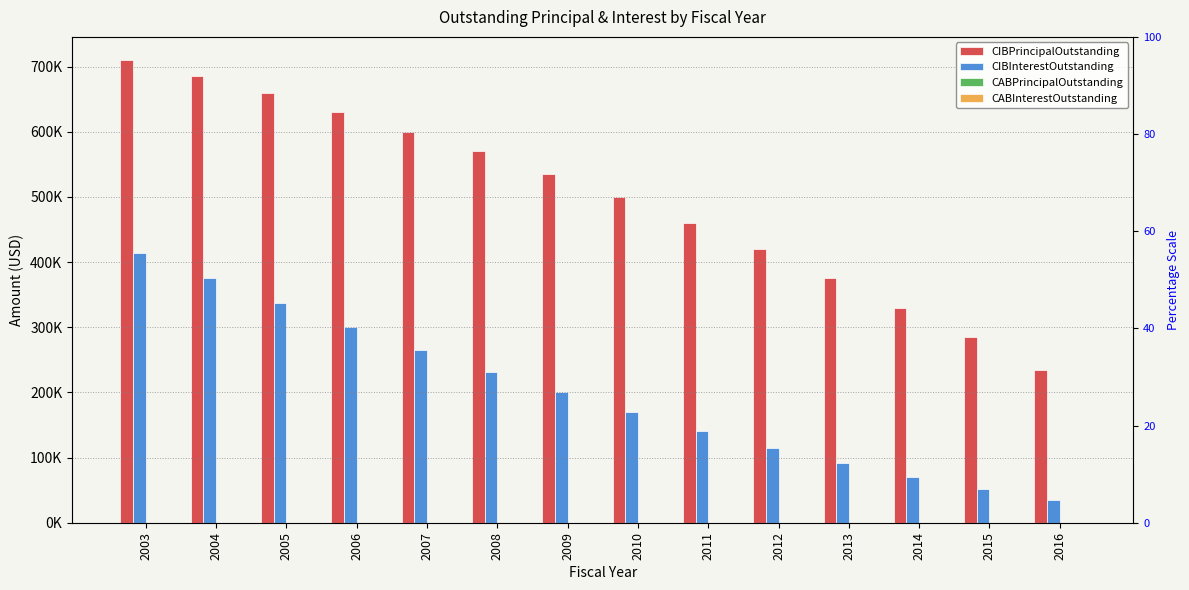

Which series has the largest total across all categories?

CIBPrincipalOutstanding